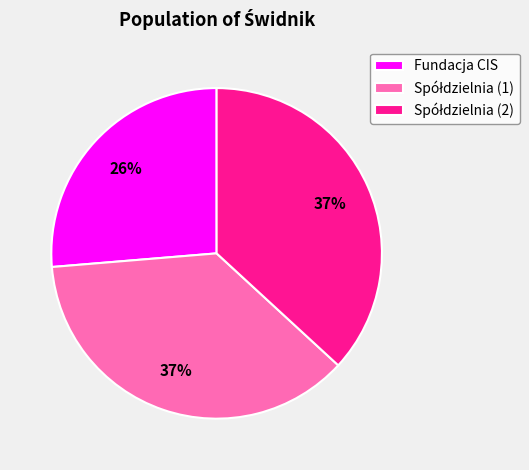

Does Fundacja CIS account for over 50% of the chart?

No